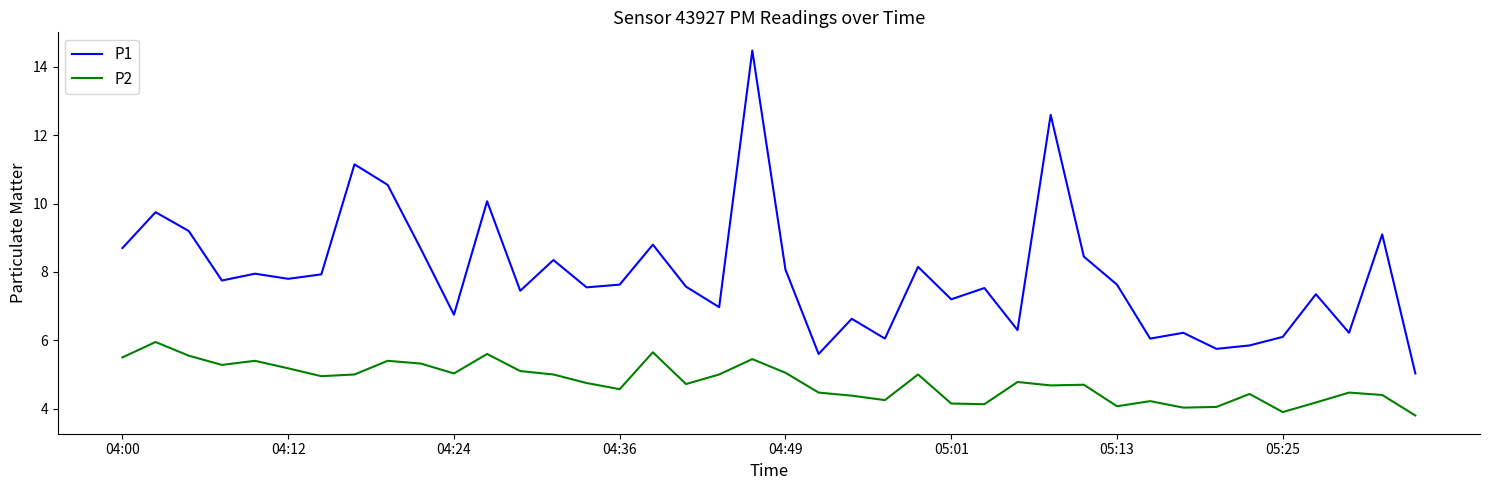

True or false: P1 and P2 cross at least once.

False